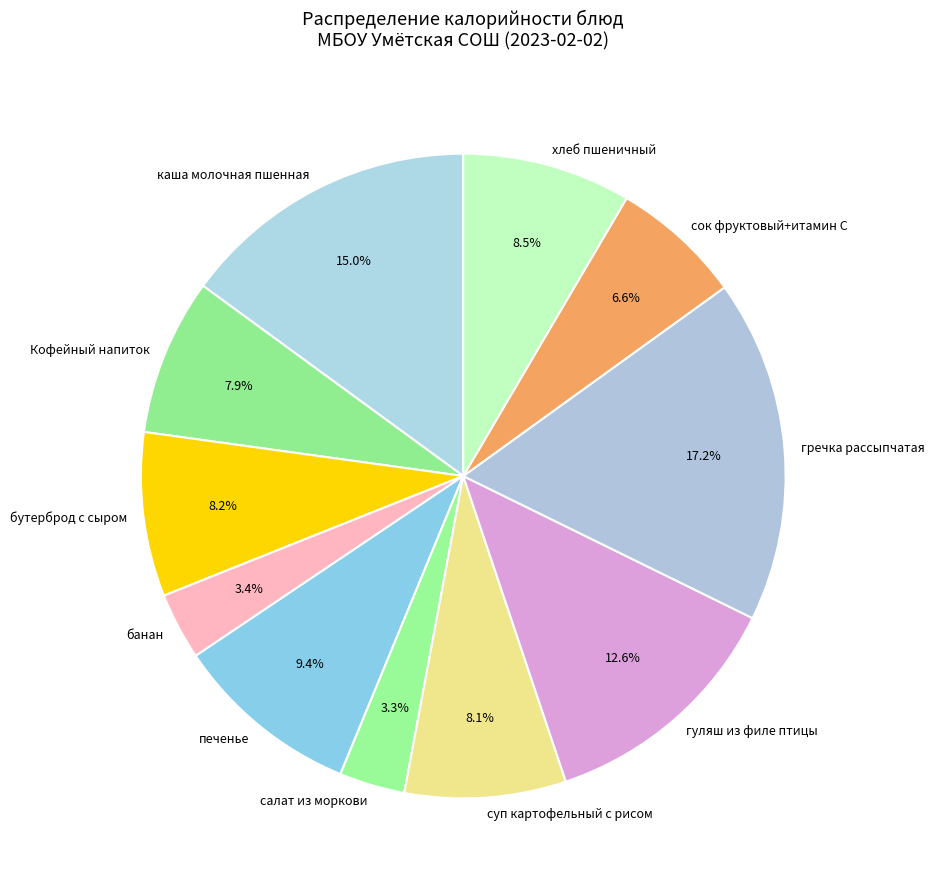

Is it true that сок фруктовый+итамин С is 7% of the pie?

True